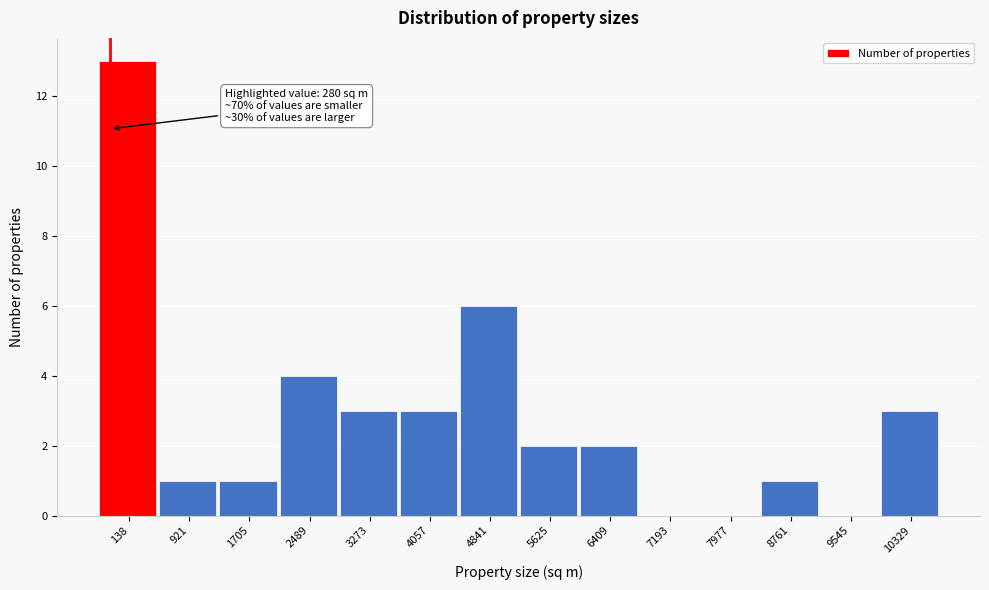

Reading left to right, list all the values displayed in this chart.

138=13	921=1	1705=1	2489=4	3273=3	4057=3	4841=6	5625=2	6409=2	7193=0	7977=0	8761=1	9545=0	10329=3